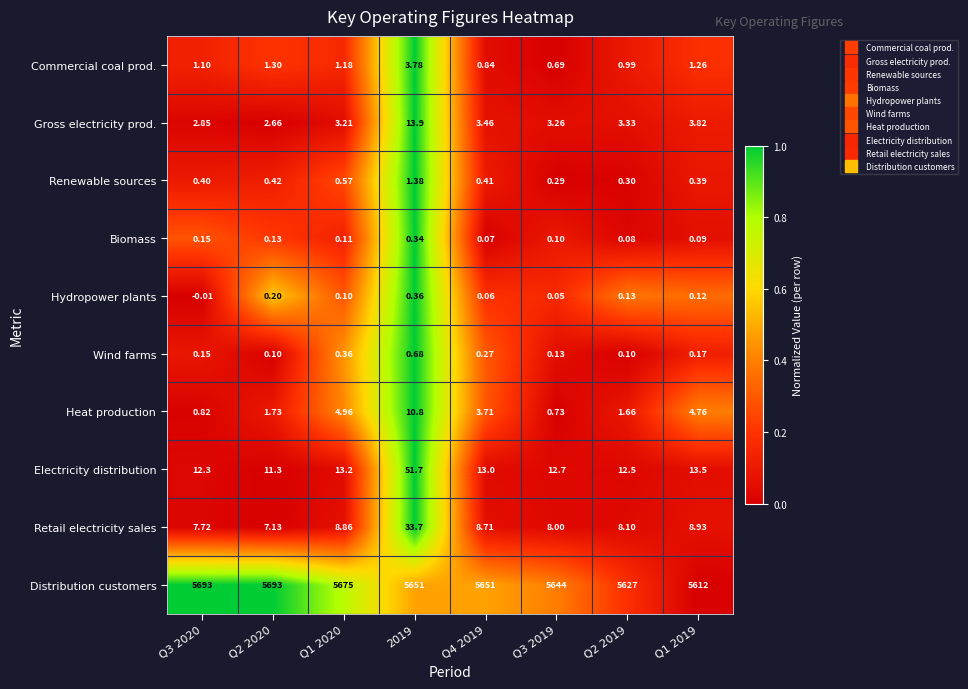

Which series has the largest total across all categories?

Distribution customers